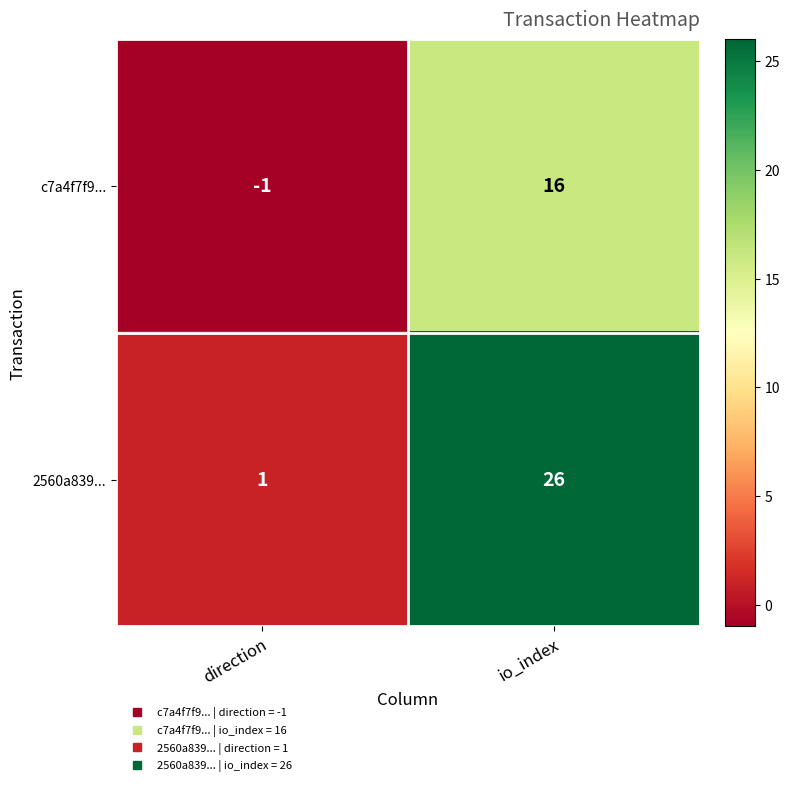

Rank the series by their maximum value, from lowest to highest.

c7a4f7f9..., 2560a839...